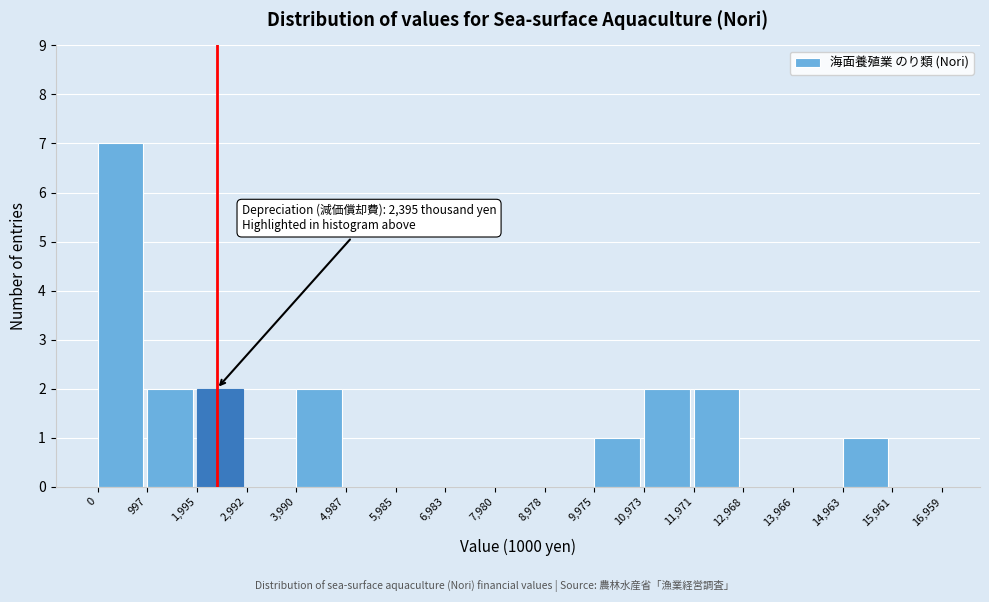

Which range on the x-axis has the tallest bar?

0 to 997